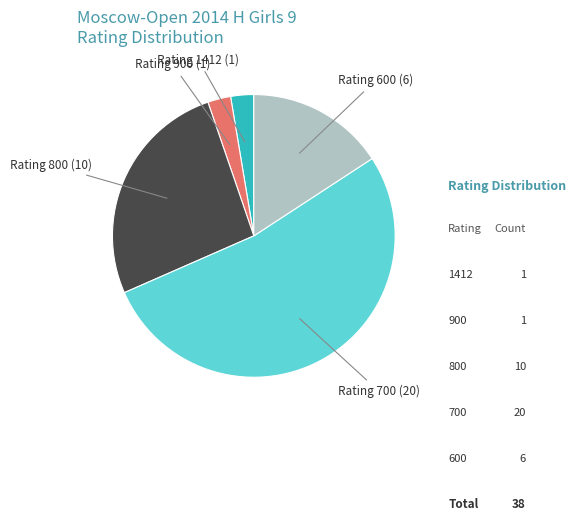

Count the number of slices in the pie.

5